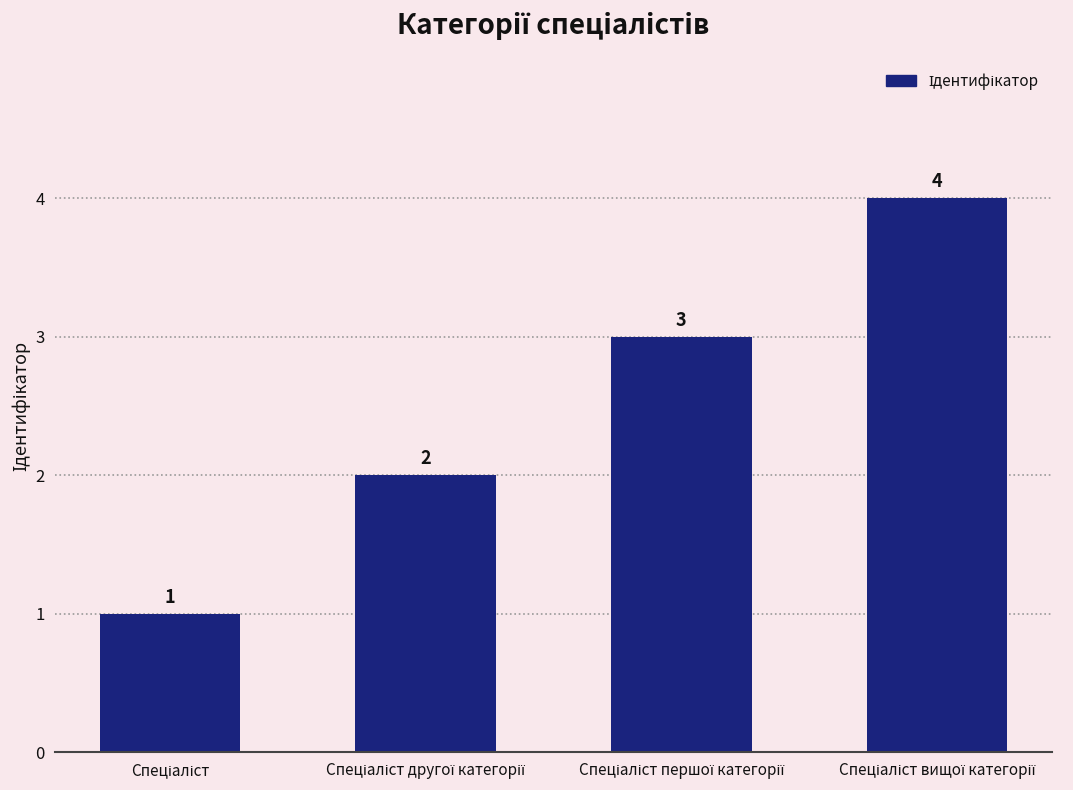

How many values are between 2 and 4?

3